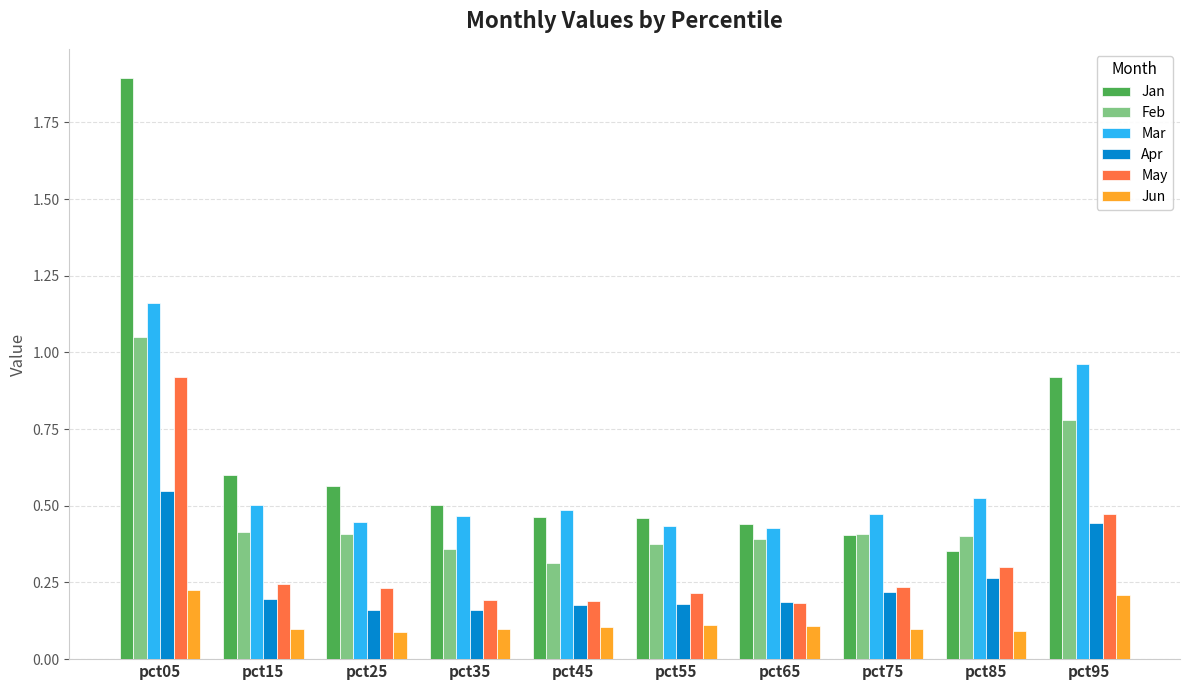

Count the number of data series in this chart.

6